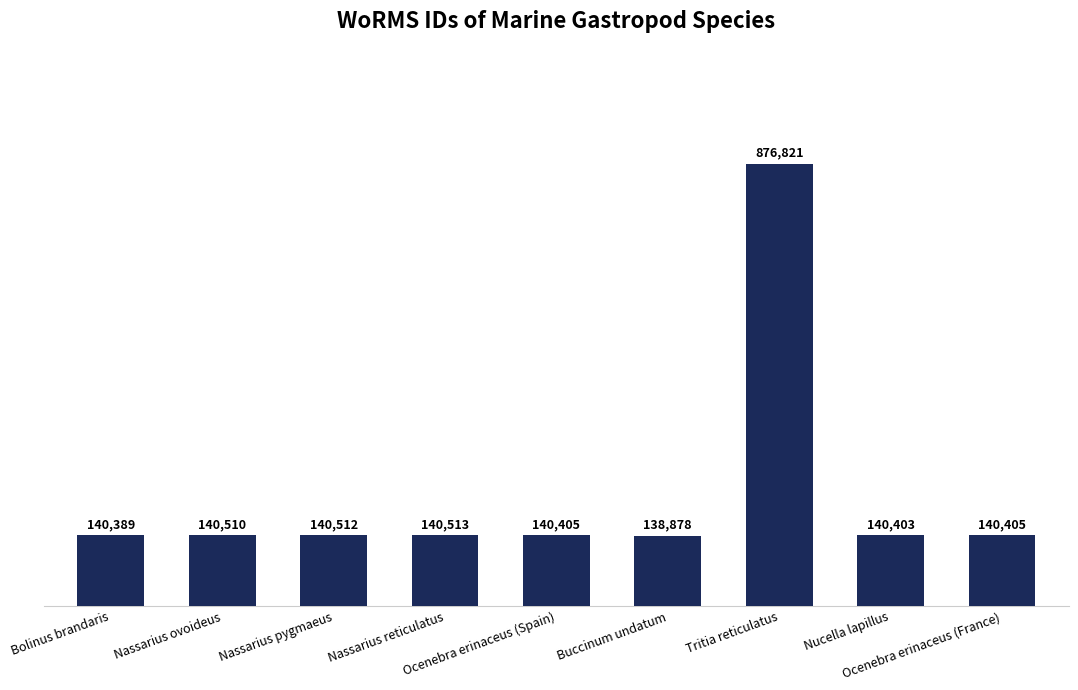

The value at Ocenebra erinaceus (Spain) is 140405. True or false?

True